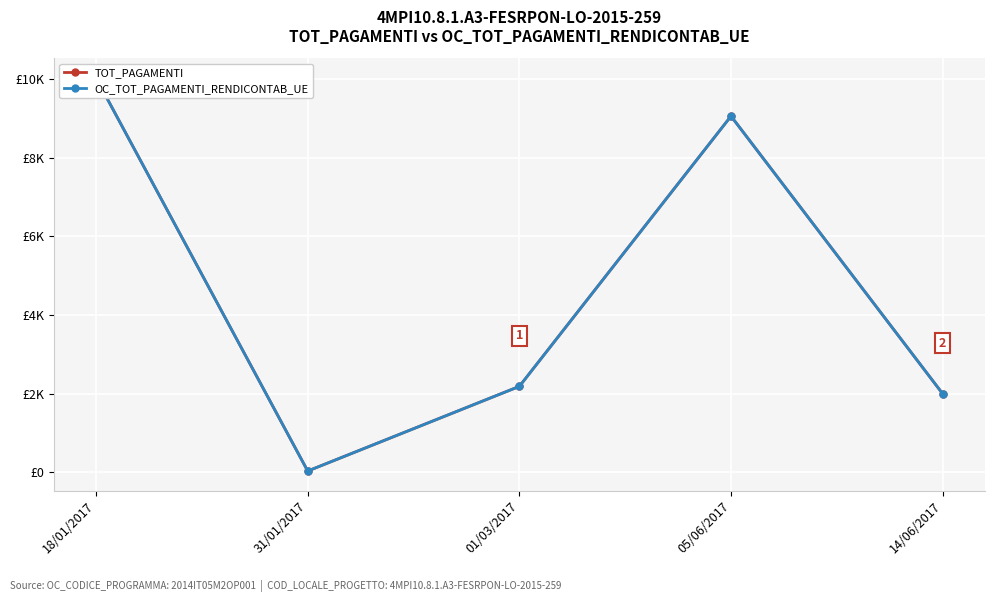

Between 18/01/2017 and 05/06/2017, which series saw the biggest shift?

TOT_PAGAMENTI